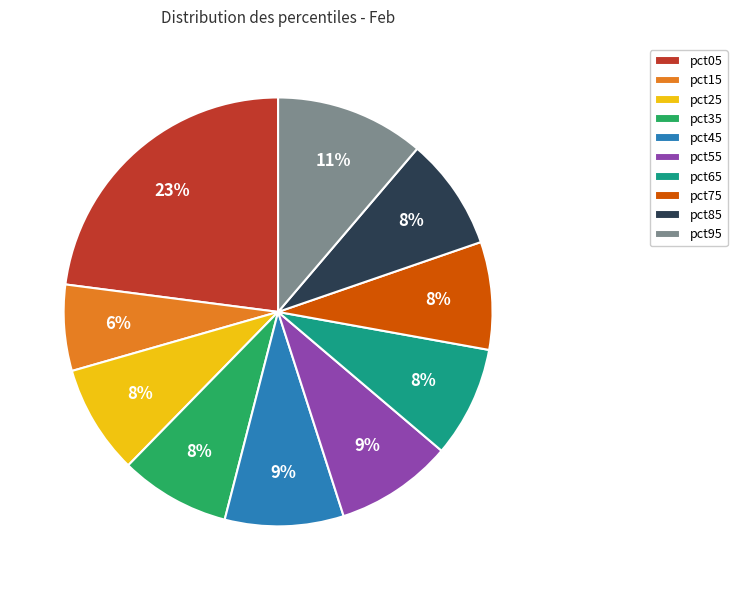

How many segments does this pie chart have?

10